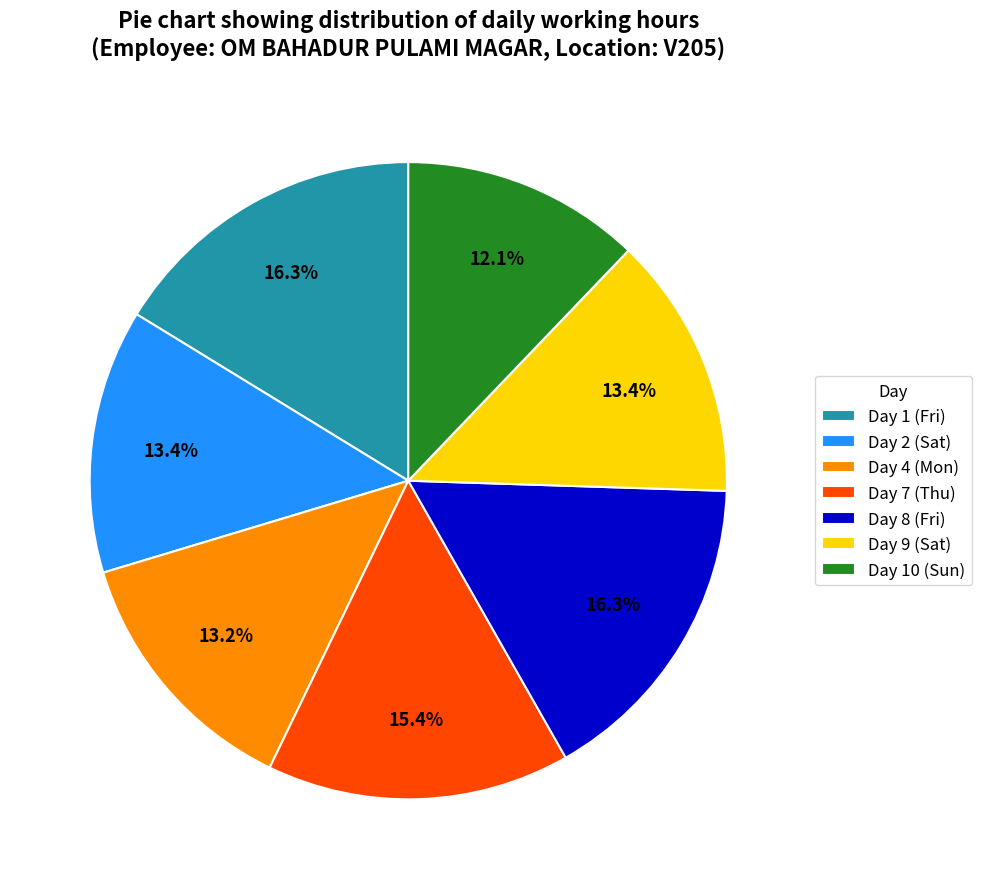

What is the smallest slice in the pie chart?

Day 10 (Sun)